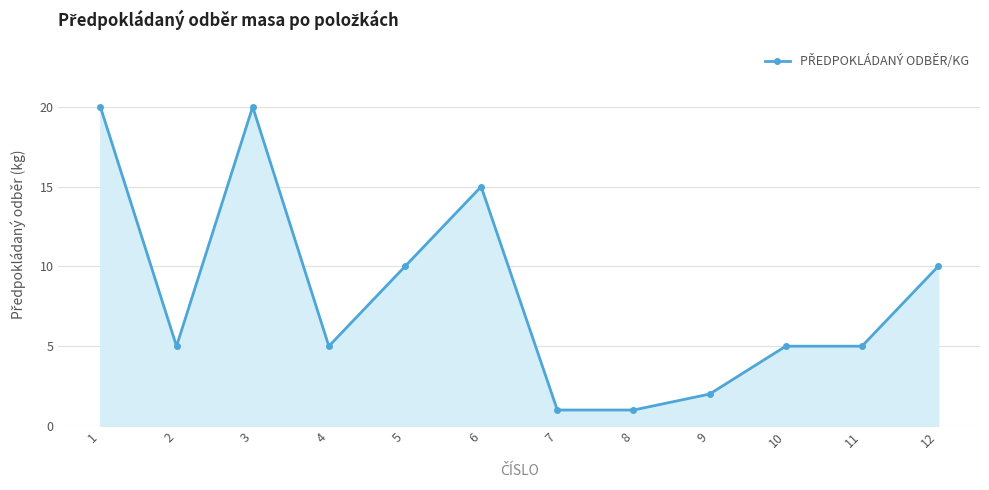

What is the change in value from 1 to 10?

-15